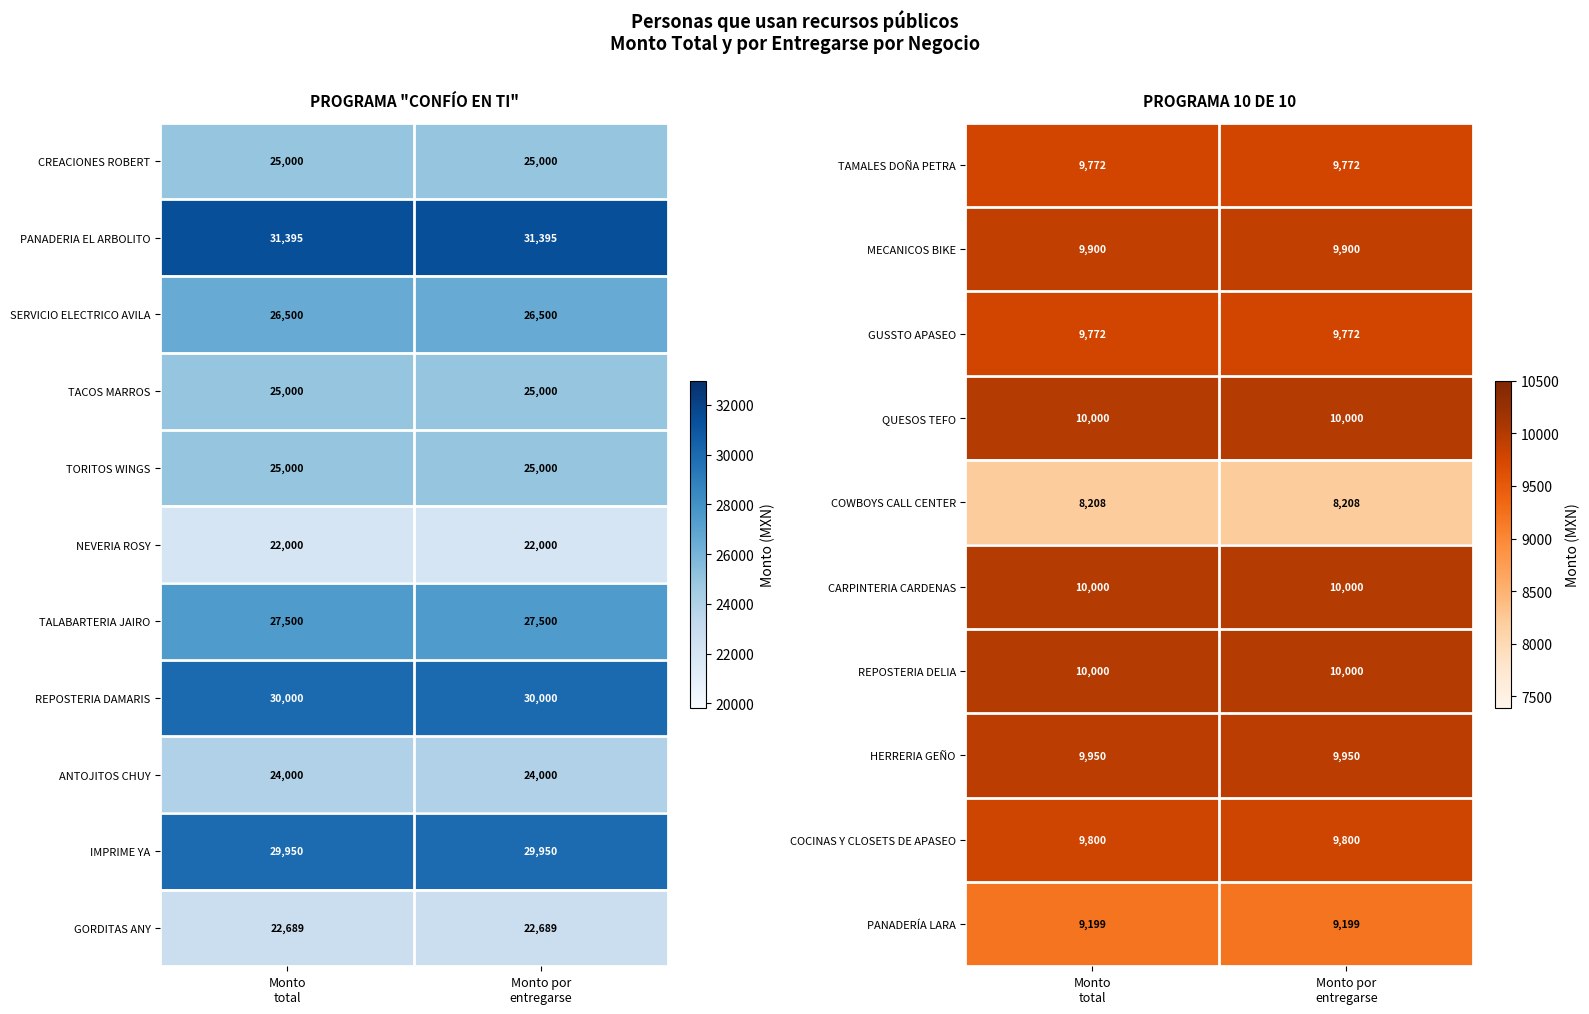

What is the average value of the GUSSTO APASEO series?

9772